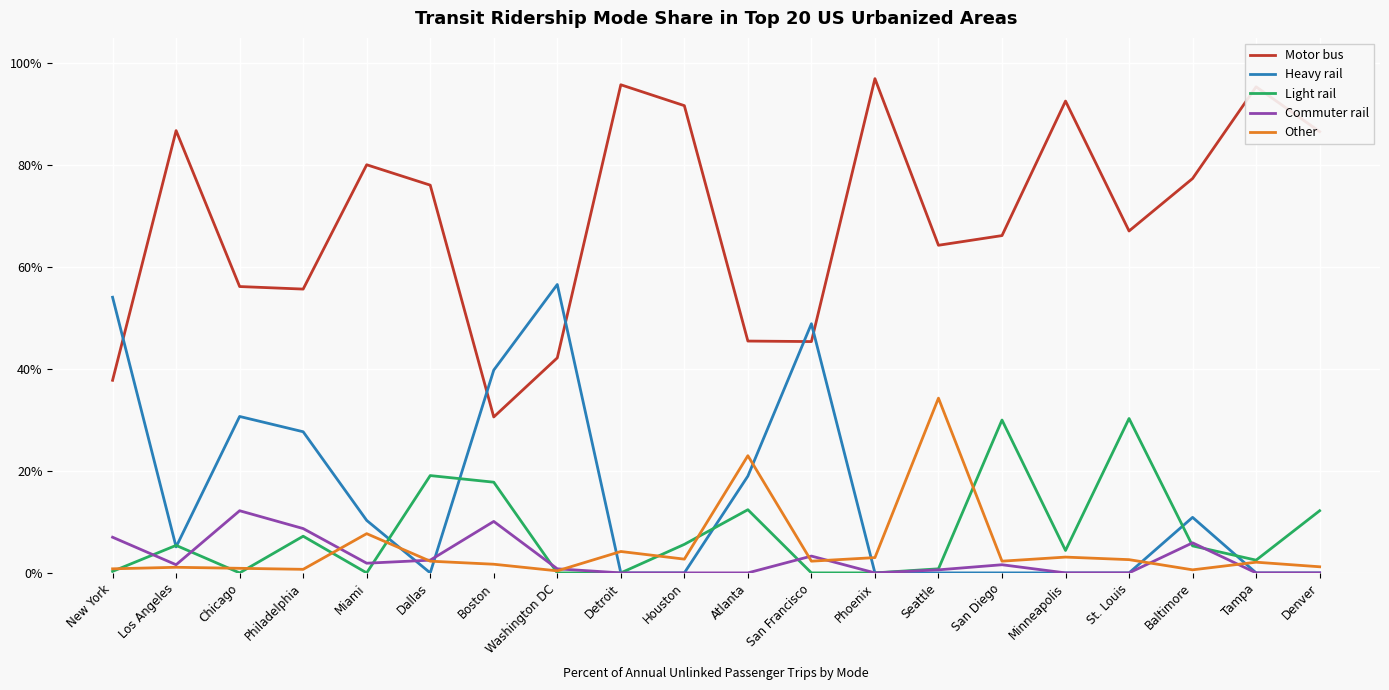

Is it true that Heavy rail equals 54.1 at New York?

True